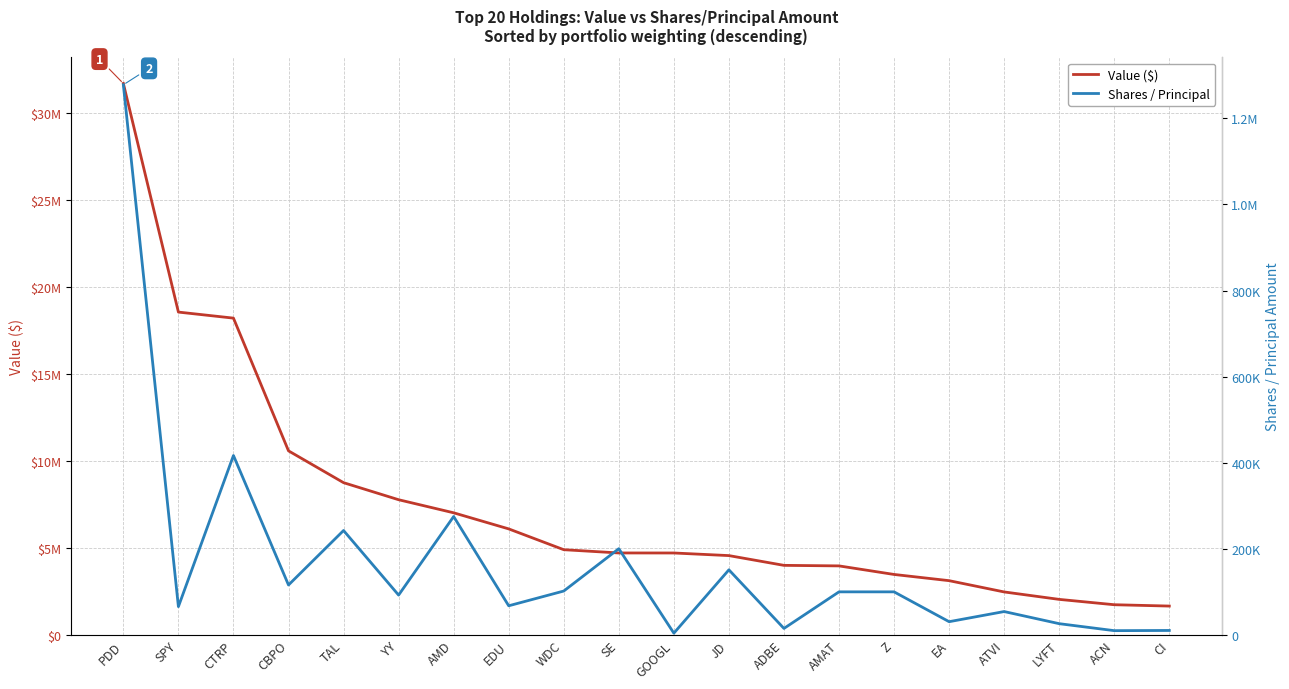

Reading left to right, list all the values displayed in this chart.

Value ($): 31696000	18555000	18208000	10579000	8750000	7770000	7018000	6093000	4897000	4710000	4708000	4558000	3997000	3966000	3474000	3117000	2469000	2041000	1734000	1657000
Shares / Principal: 1278064	65686	416761	115939	242522	92492	275000	67627	101903	200241	4000	151181	15000	100000	100000	30668	54220	26065	9849	10302